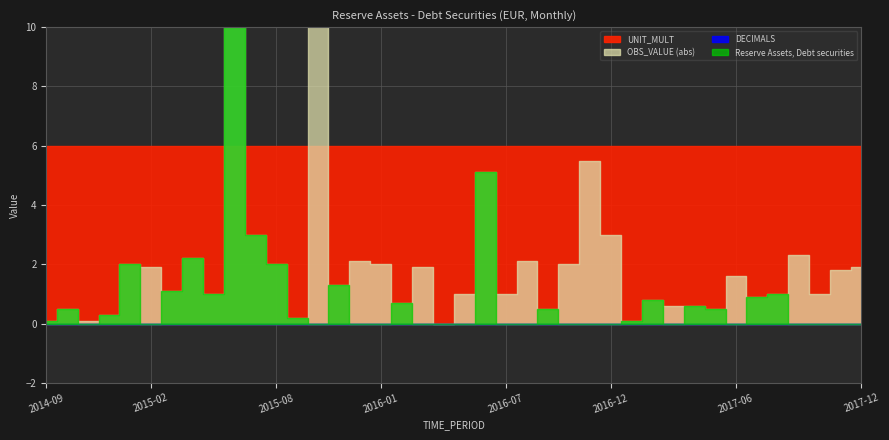

What is the difference between the maximum and minimum values in the Reserve Assets, Debt securities series?

28.7